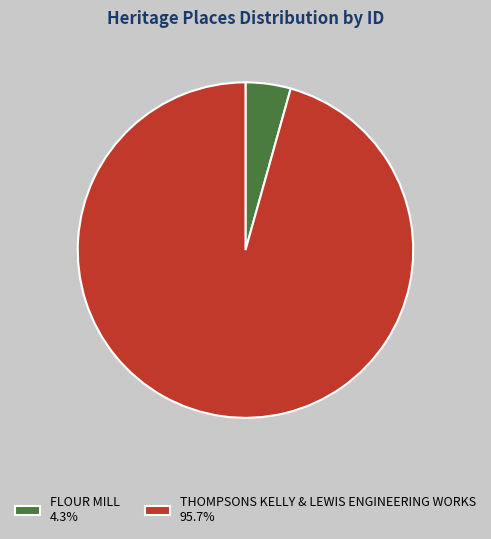

Which has a higher value, FLOUR MILL or THOMPSONS KELLY & LEWIS ENGINEERING WORKS?

THOMPSONS KELLY & LEWIS ENGINEERING WORKS